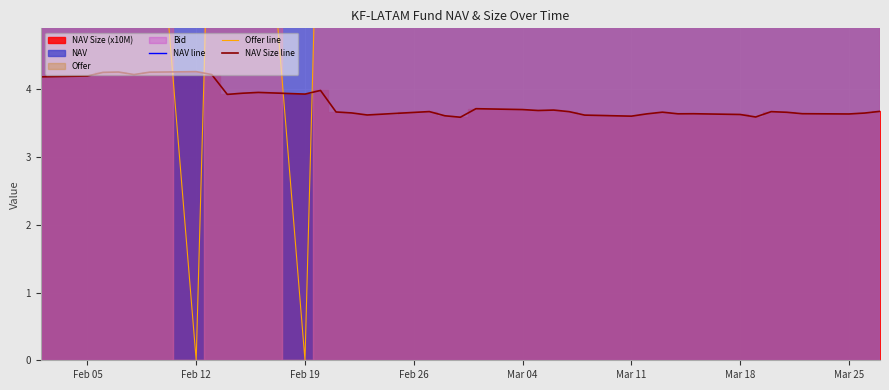

What is the highest value of the NAV Size line series?

4.3